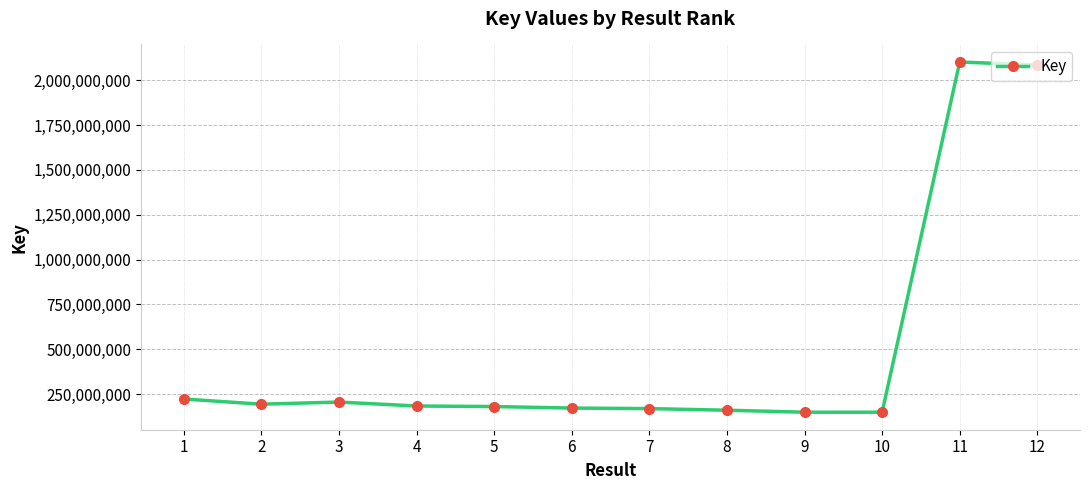

True or false: the data has more than 1 interior local peaks.

True